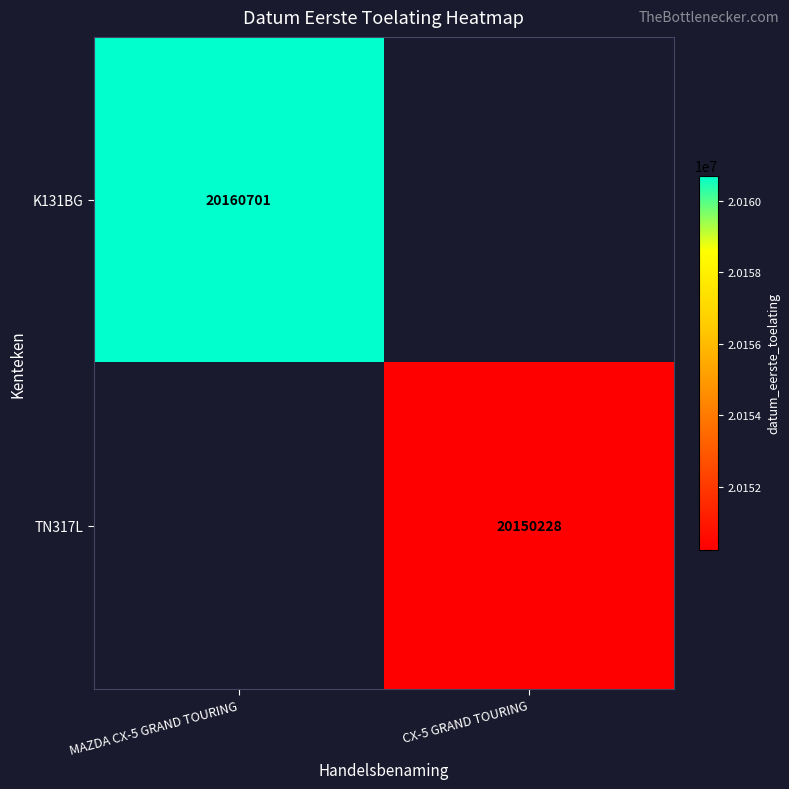

True or false: TN317L has a value of 8082572 at CX-5 GRAND TOURING.

False